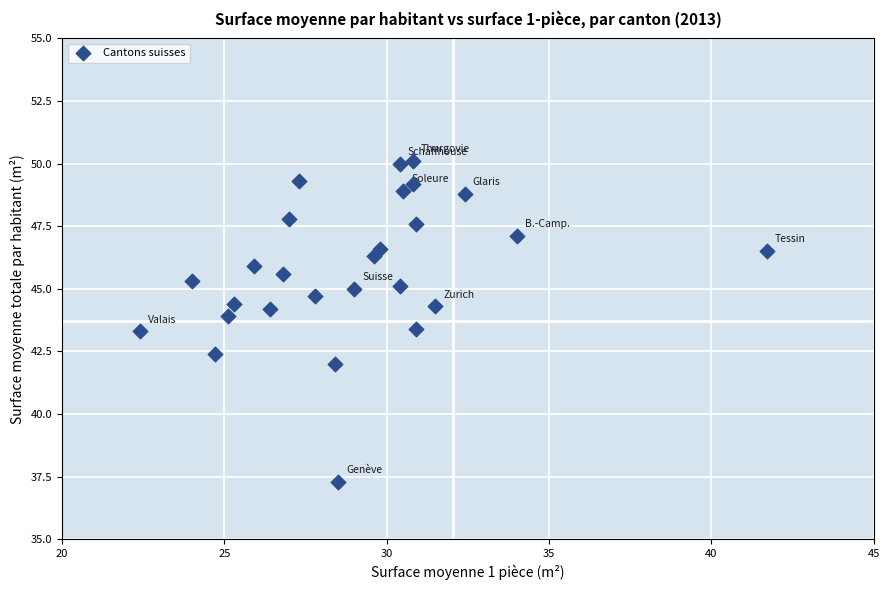

What is the range of X values (max minus min)?

19.3